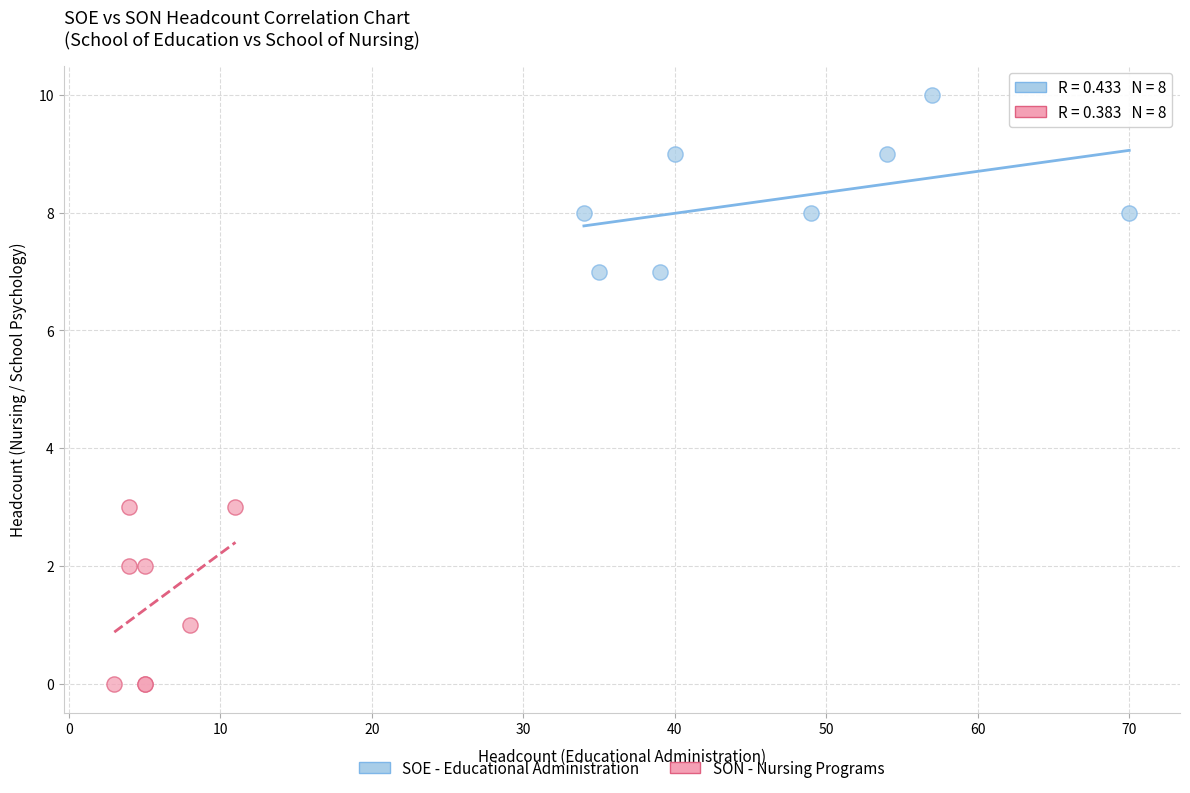

Which series contains the lowest Y value?

SON - Nursing Programs